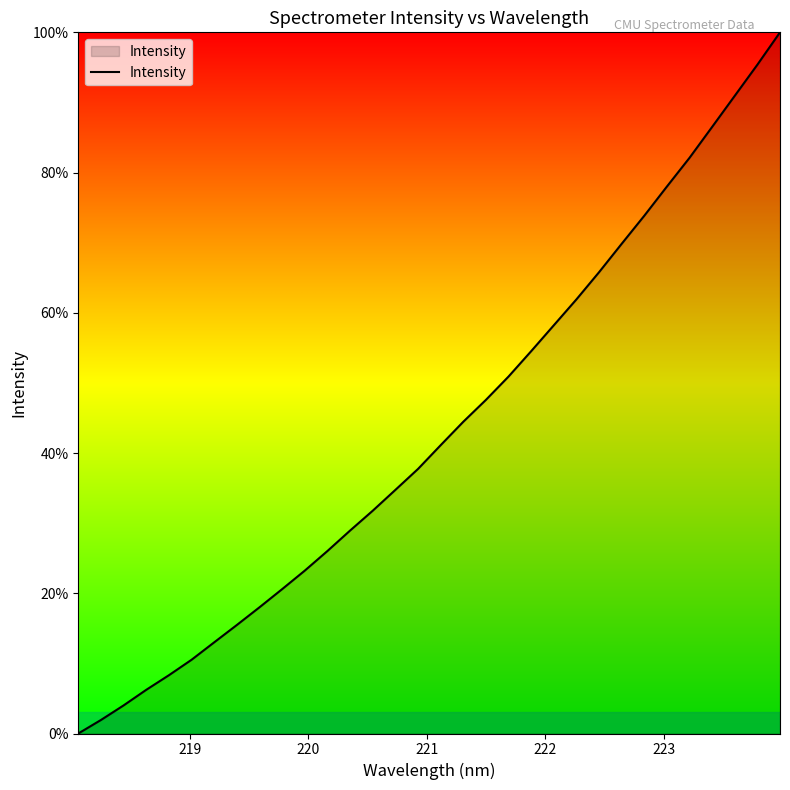

What is the maximum value shown in the chart?

100.0